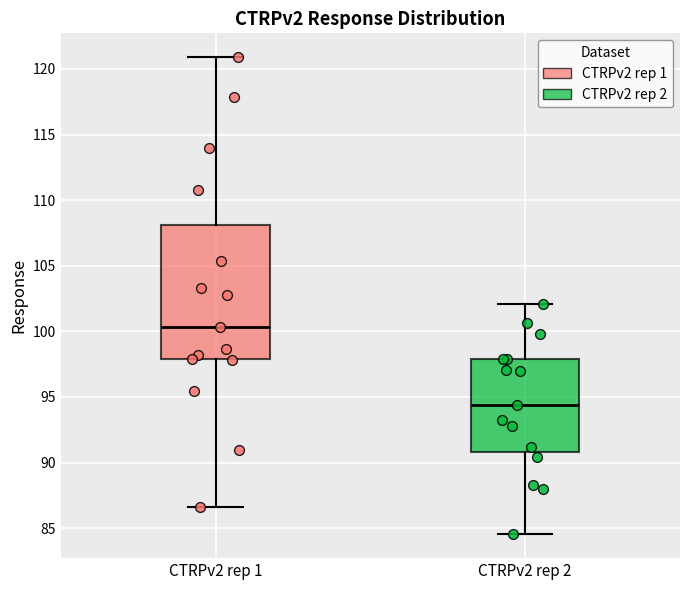

Where does the median line of the box for CTRPv2 rep 1 sit on the y-axis? The values are not printed on the chart, so give them approximately, as read against the axis.

100.5